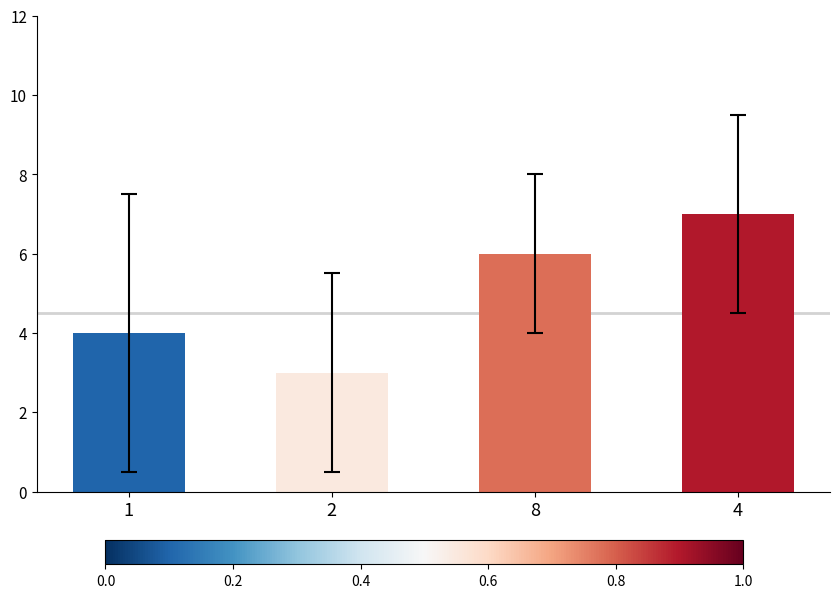

Reading left to right, transcribe all the data shown in this chart.

1=4	2=3	8=6	4=7